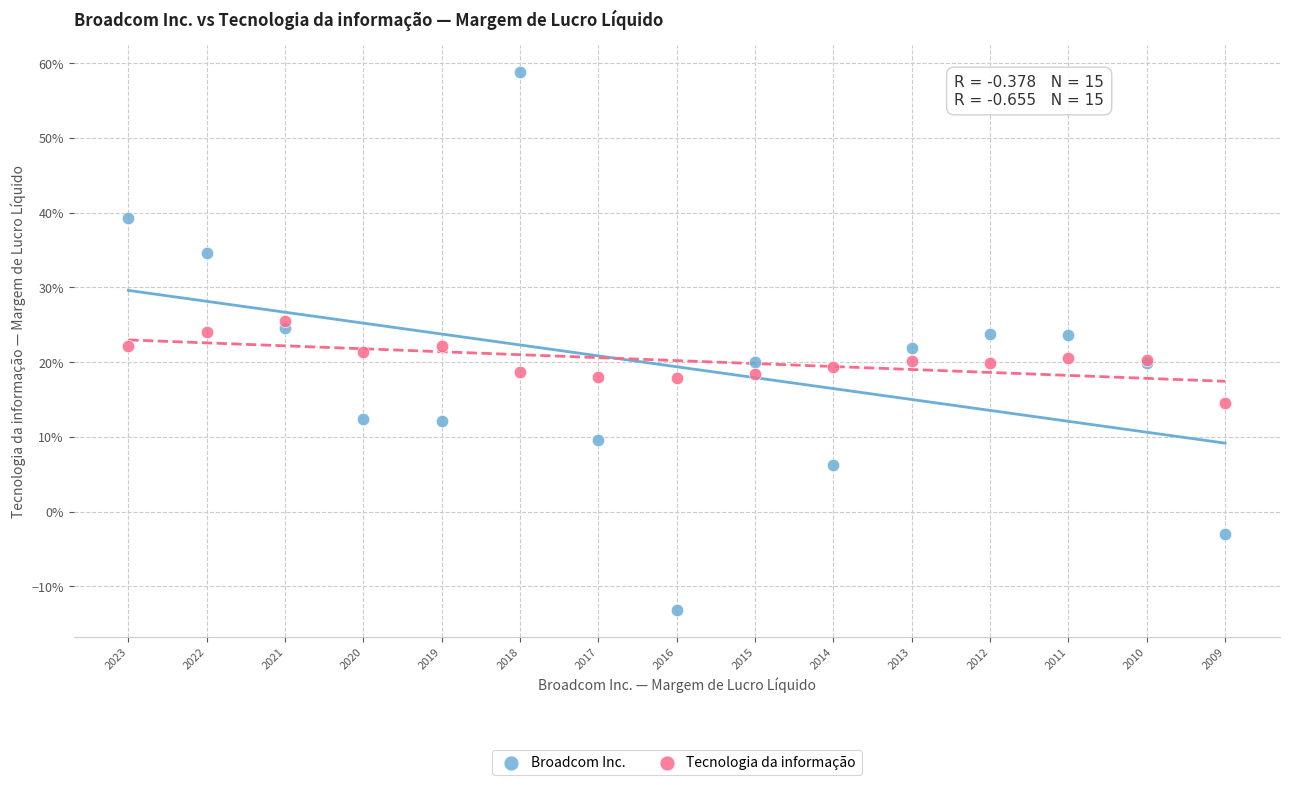

What are all the series names shown in the legend?

Broadcom Inc., Tecnologia da informação